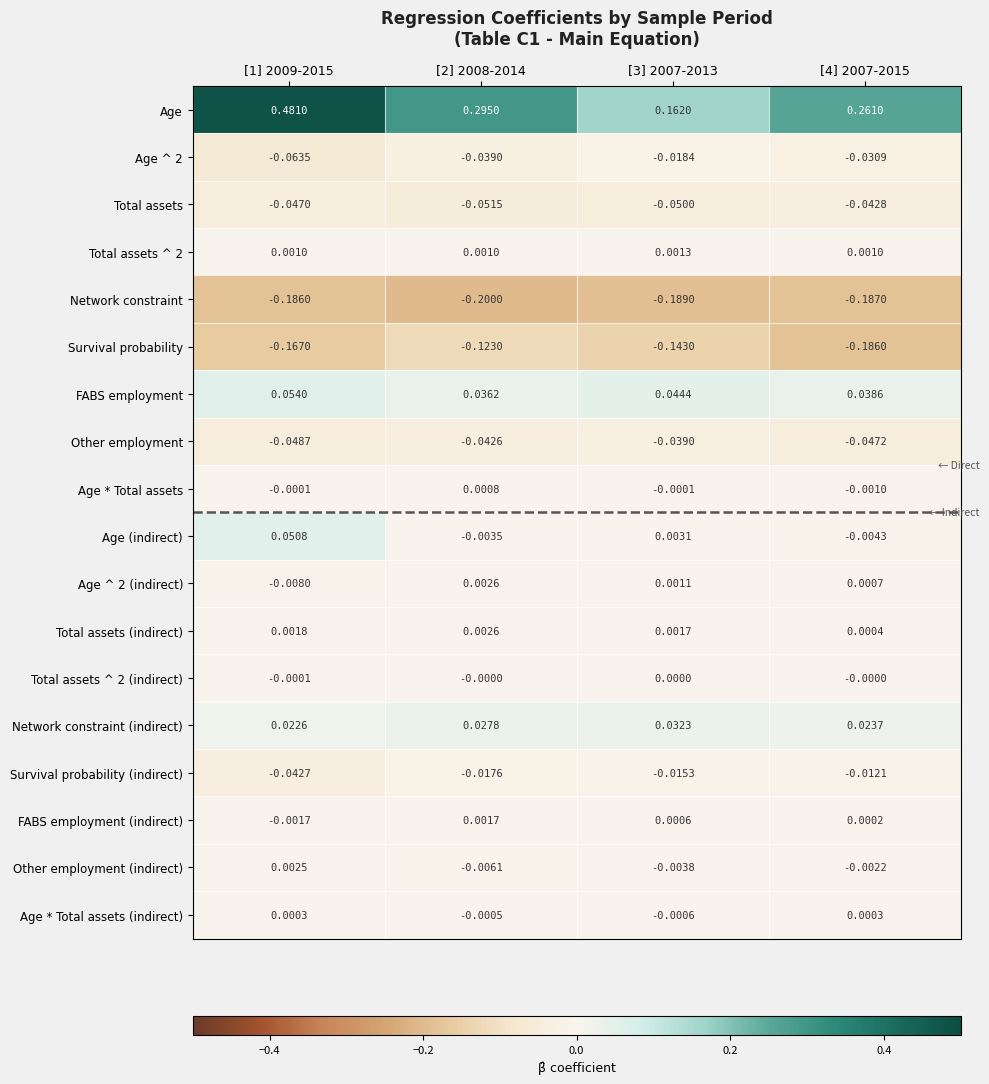

How many data points in Total assets ^ 2 (indirect) are less than 0?

1